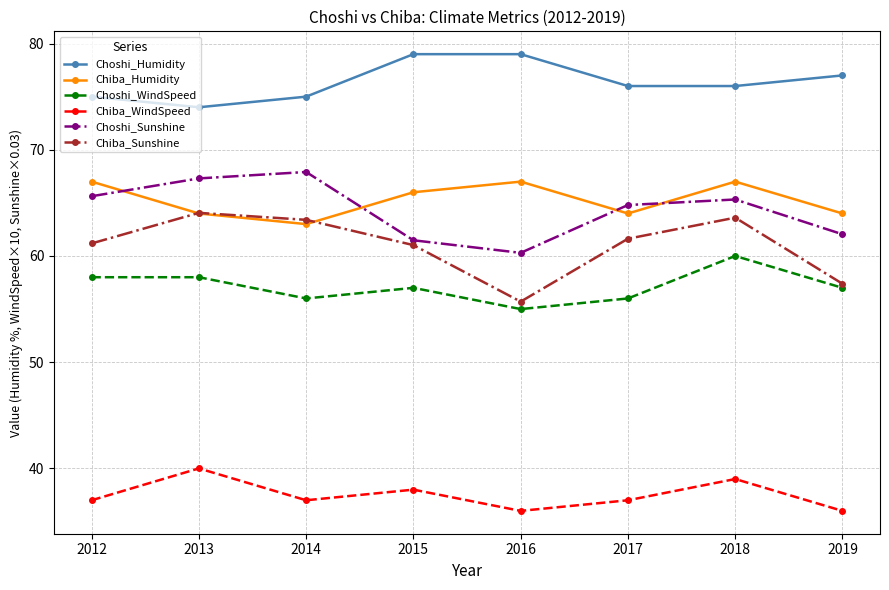

At which label does Chiba_Humidity first exceed 66?

2012